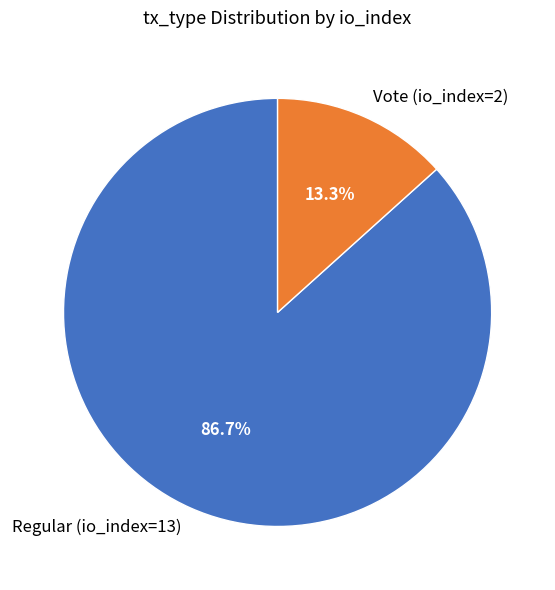

To the nearest percent, what is the combined percentage of Vote (io_index=2) and Regular (io_index=13)?

100%